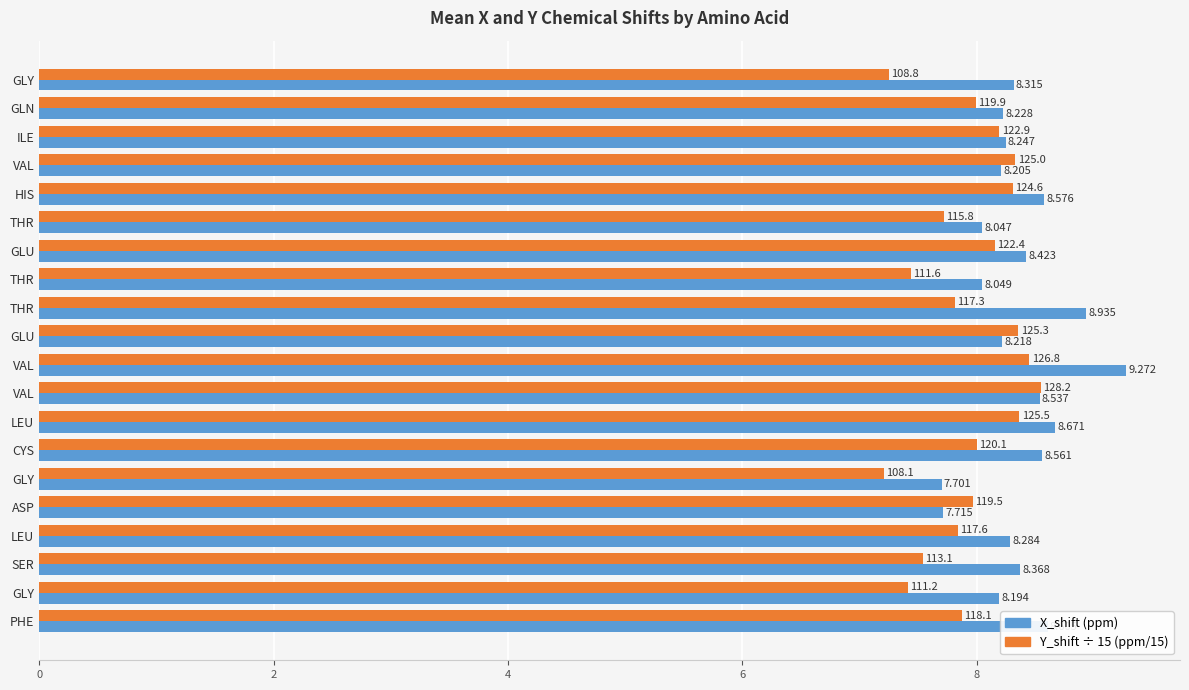

What is the value of the X_shift bar at the 13th from the left?

8.7